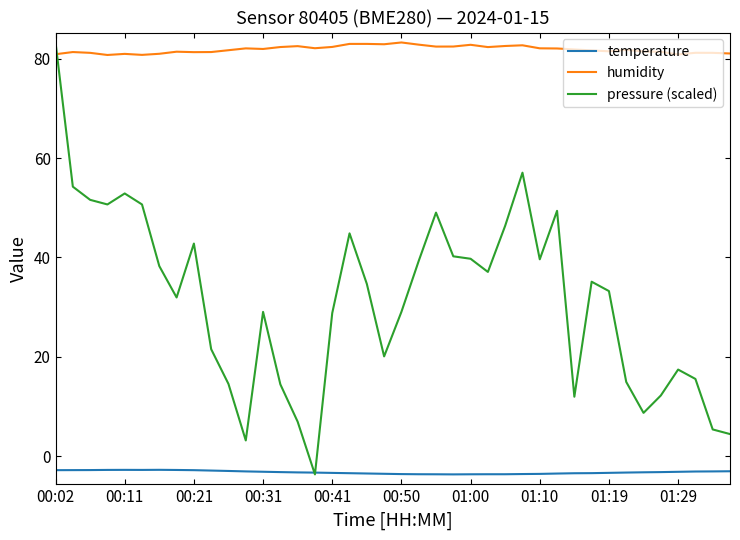

What is the maximum value shown in the chart?

83.3